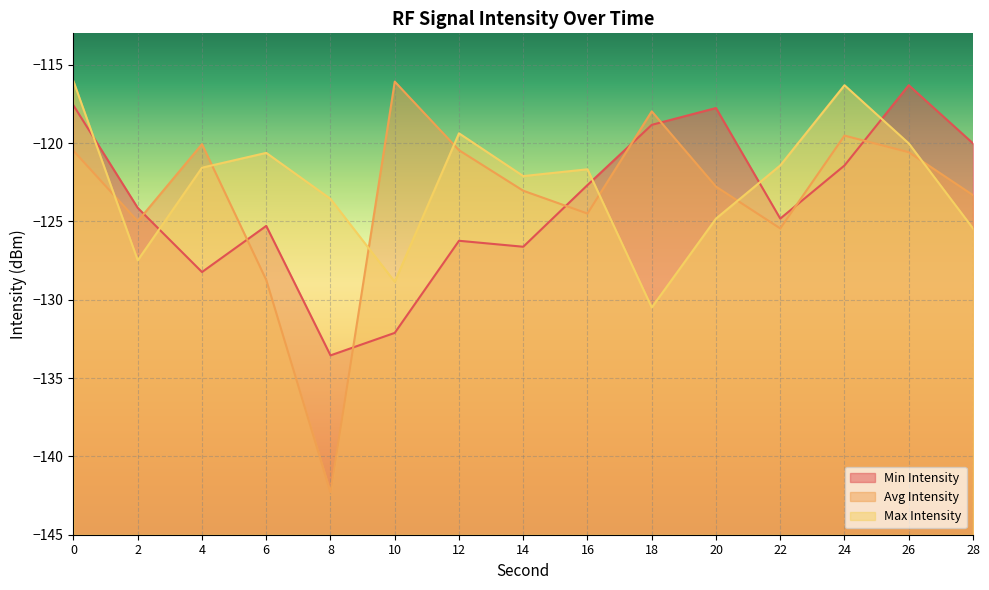

How many series are shown in this chart?

3